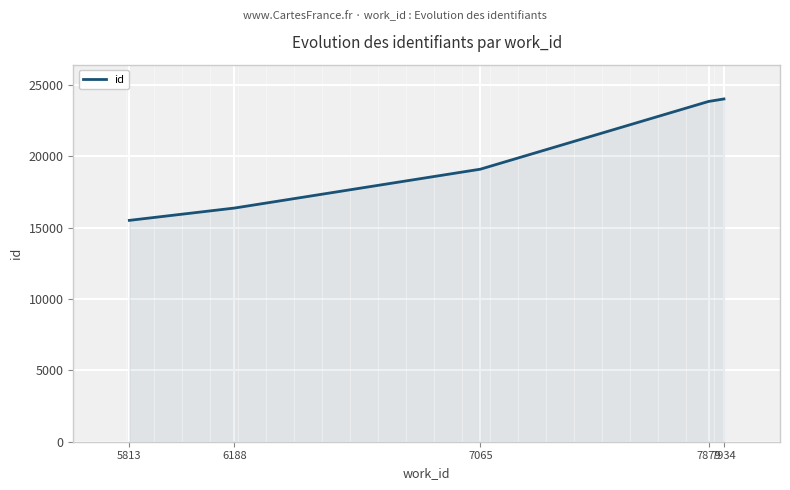

How many series are shown in this chart?

1